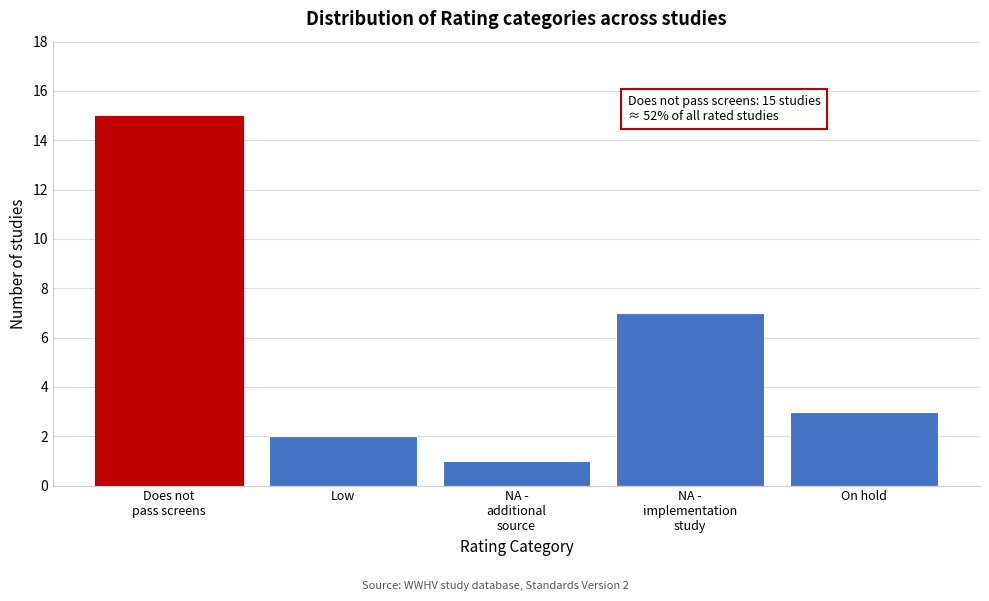

Reading right to left, transcribe all the data shown in this chart.

3	7	1	2	15